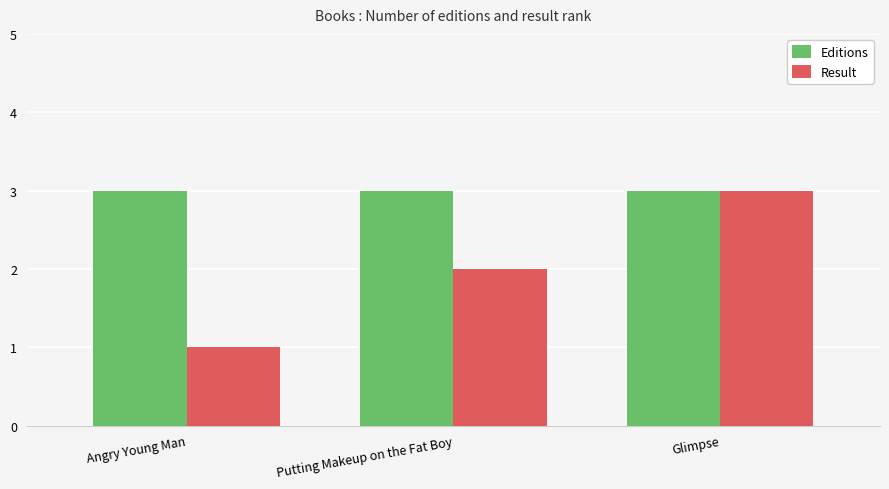

Rank the series by their average value, from highest to lowest.

Editions, Result